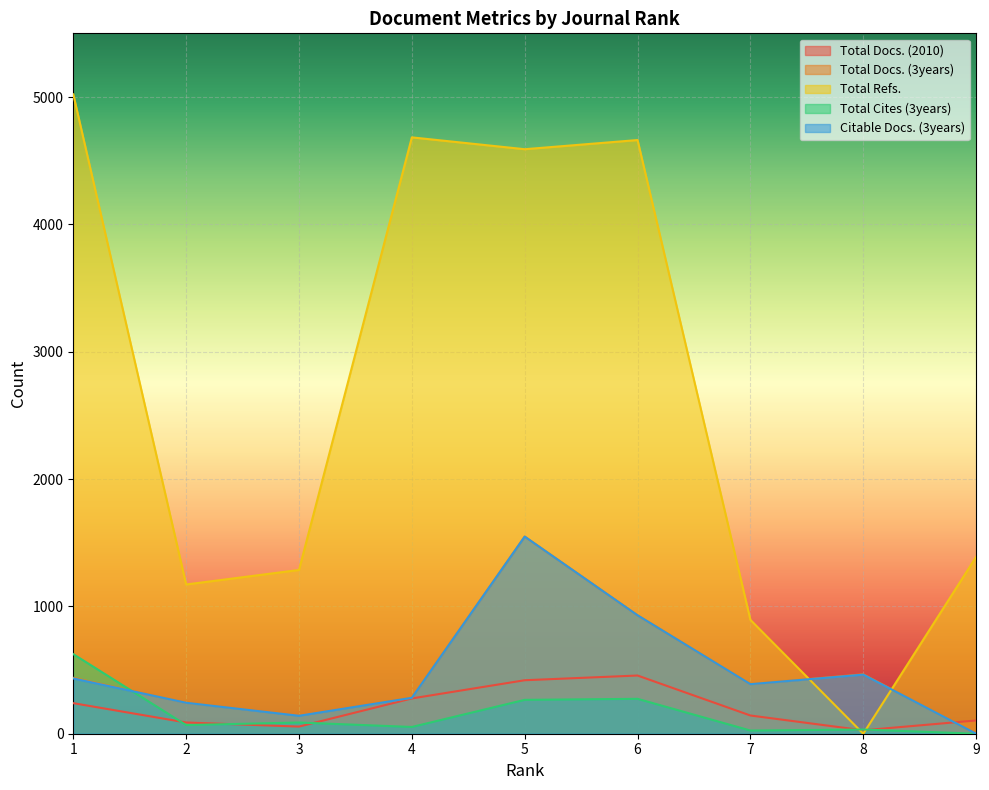

What is the value of the Citable Docs. (3years) point at the 6th from the left?

930